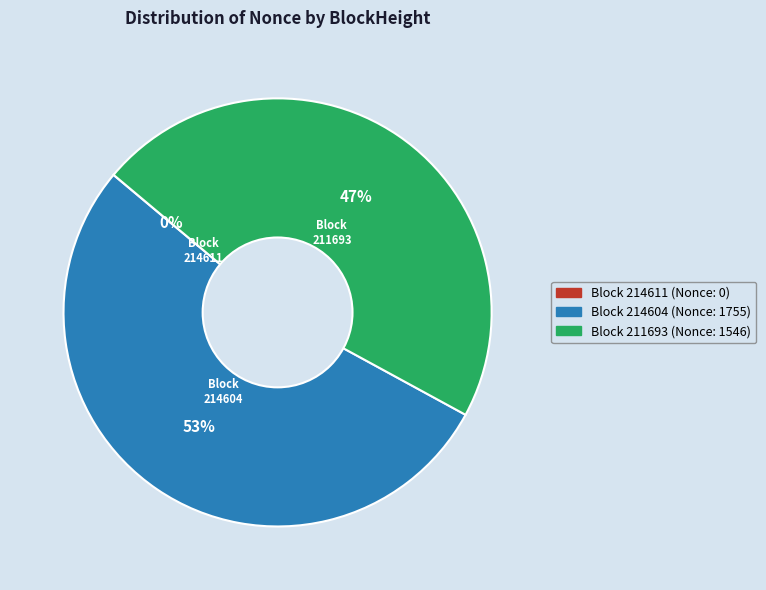

Is there any slice that represents more than half of the pie?

Yes